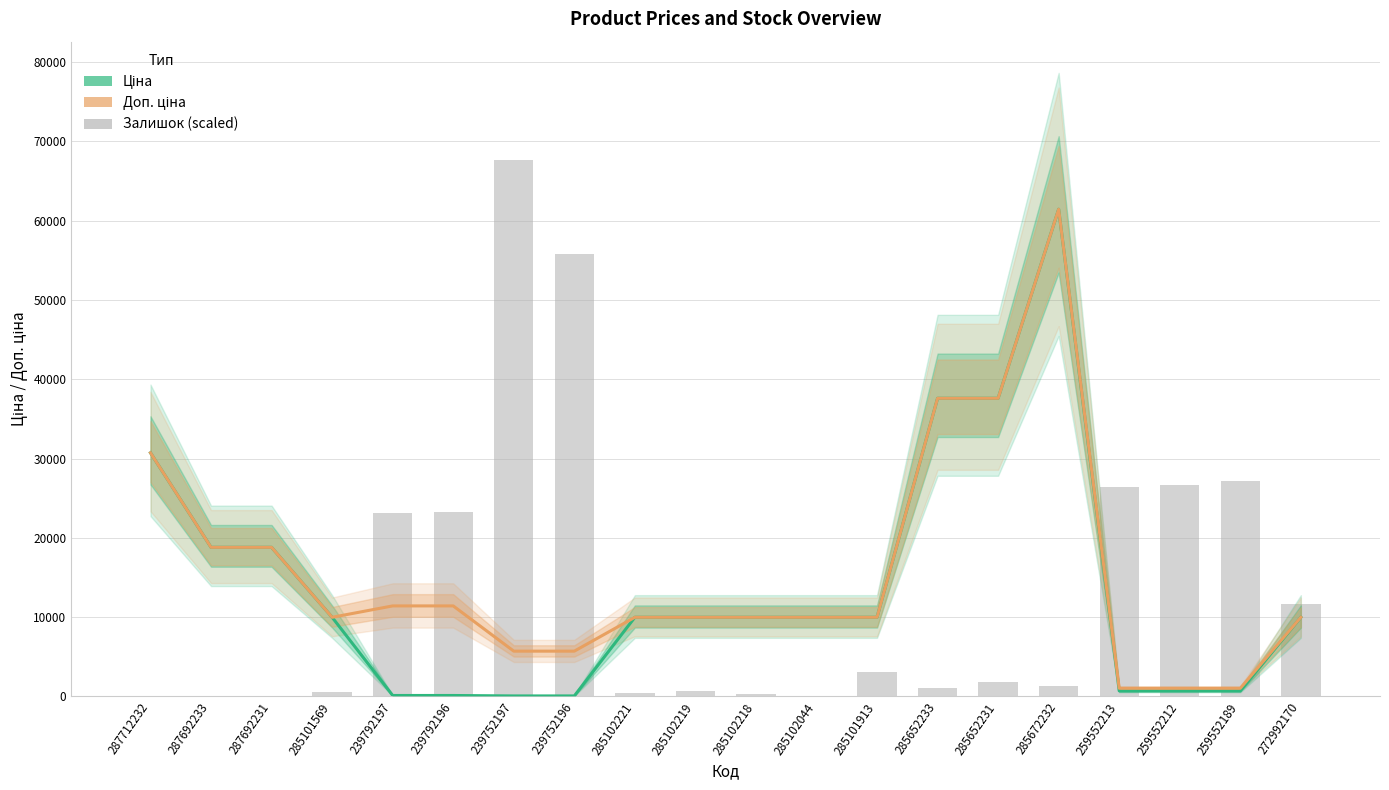

At which label does Доп. ціна reach its peak?

285672232